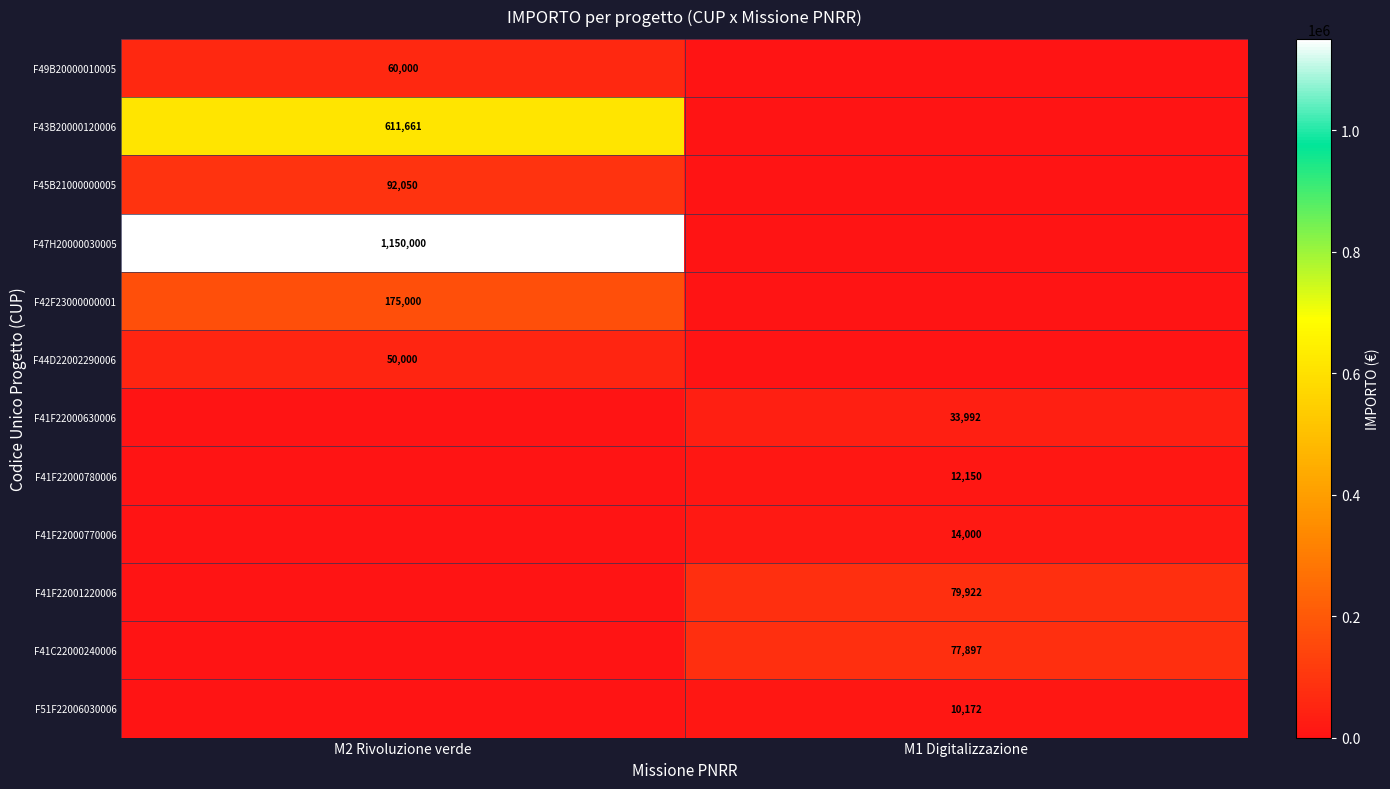

Is it true that F49B20000010005 equals 60000 at M2 Rivoluzione verde?

True